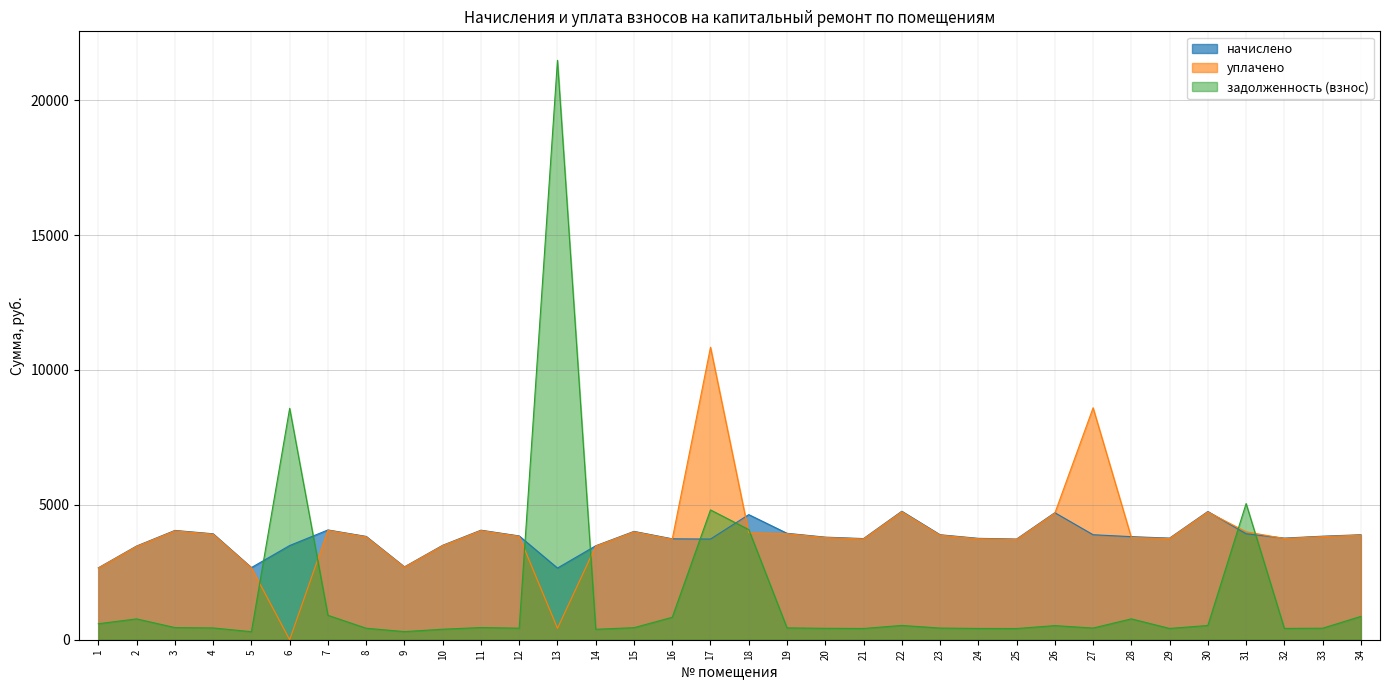

What is the approximate value of начислено at 33?

3837.4